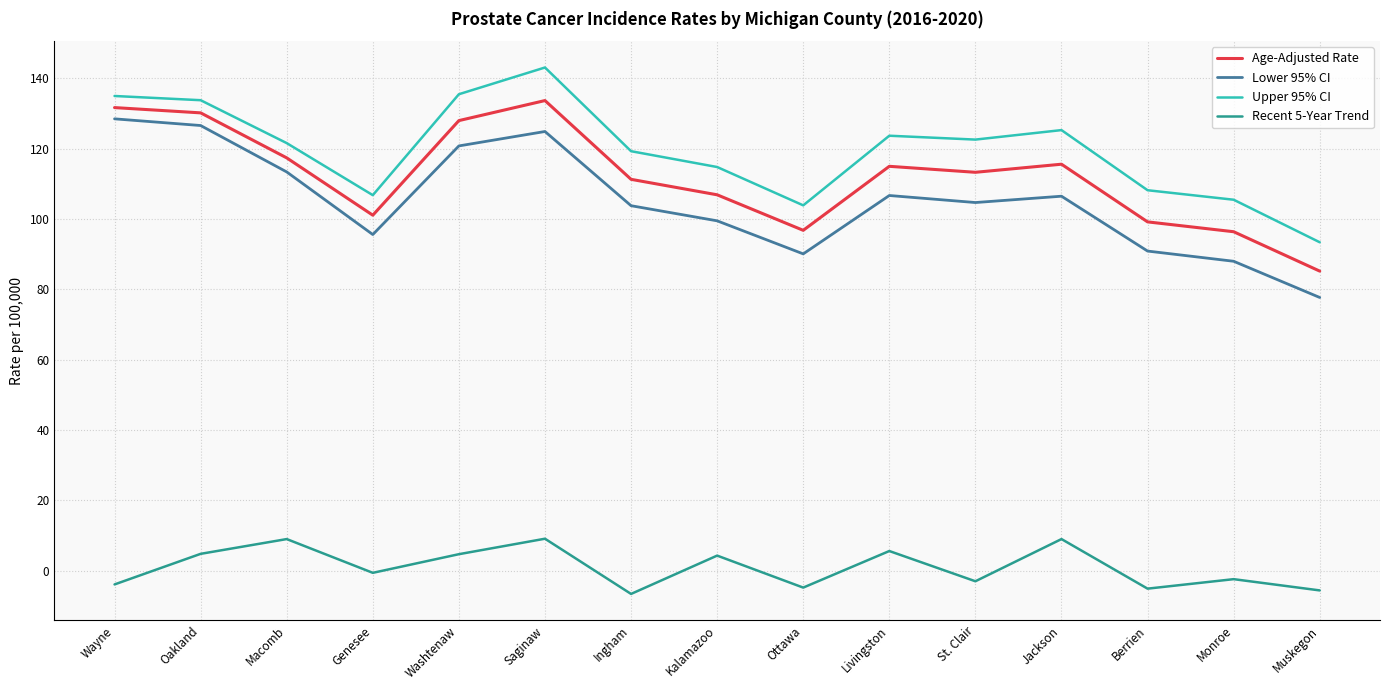

True or false: Lower 95% CI and Recent 5-Year Trend intersect in this chart.

False